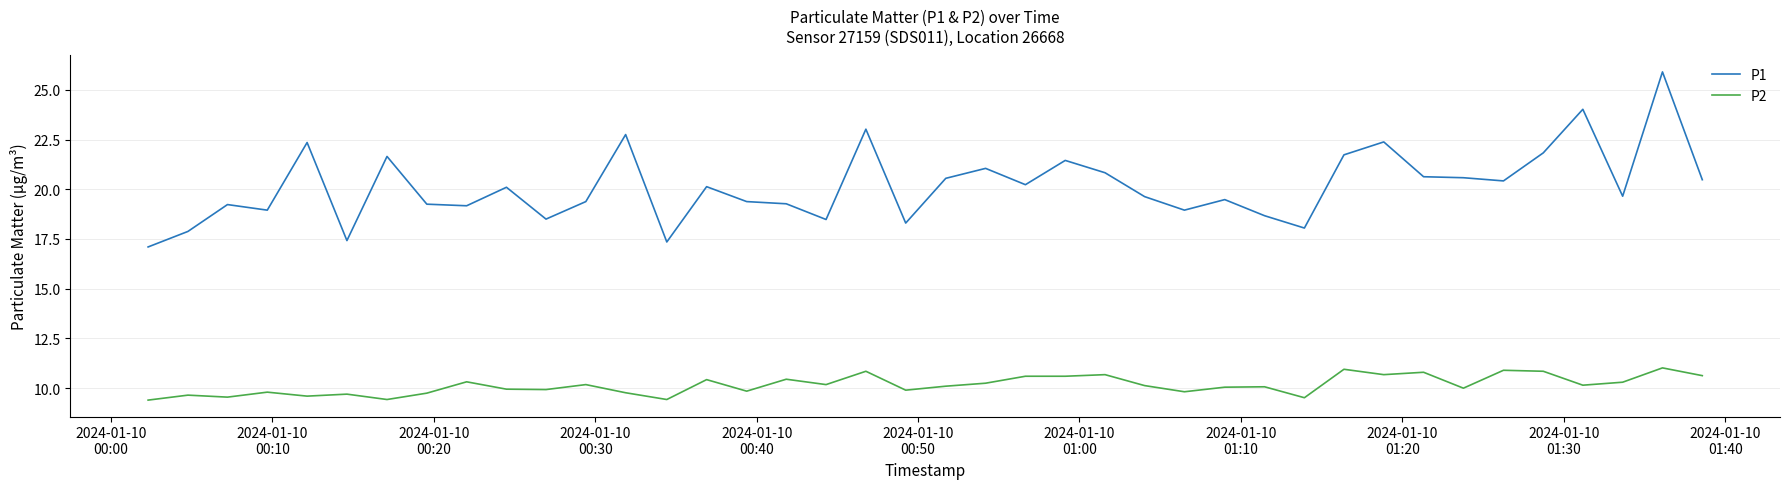

Which series has the widest spread of values?

P1